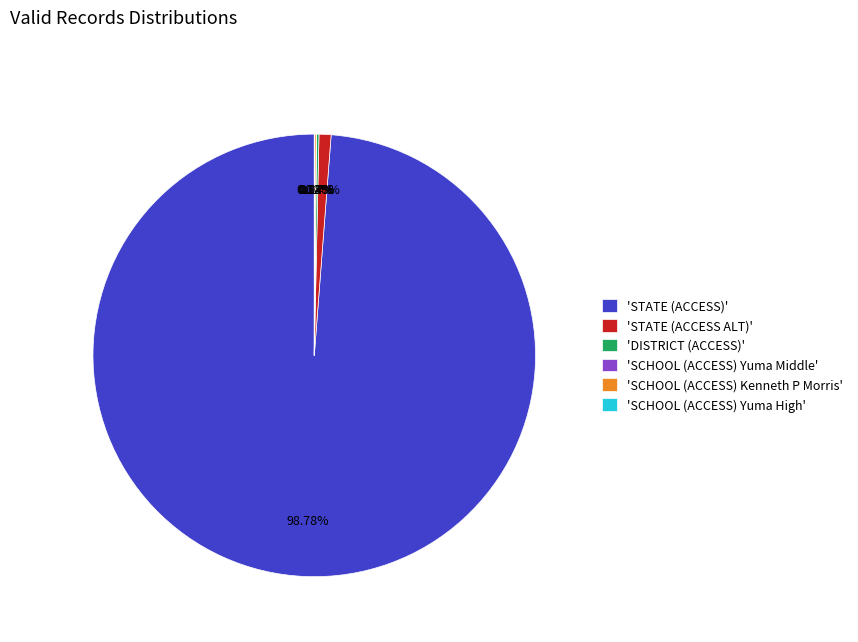

Does any single category account for the majority?

Yes